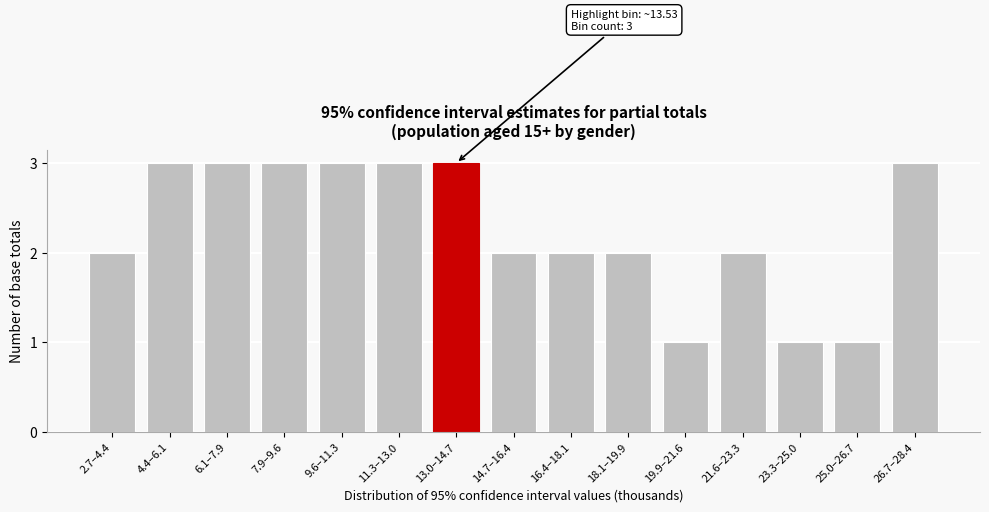

Reading left to right, what are all the values shown in this chart?

2.7–4.4=2	4.4–6.1=3	6.1–7.9=3	7.9–9.6=3	9.6–11.3=3	11.3–13.0=3	13.0–14.7=3	14.7–16.4=2	16.4–18.1=2	18.1–19.9=2	19.9–21.6=1	21.6–23.3=2	23.3–25.0=1	25.0–26.7=1	26.7–28.4=3